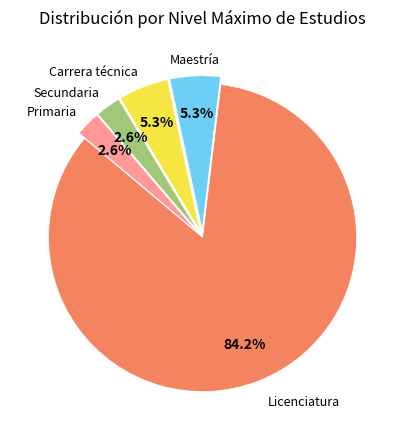

To the nearest percent, what is the average slice percentage?

20%